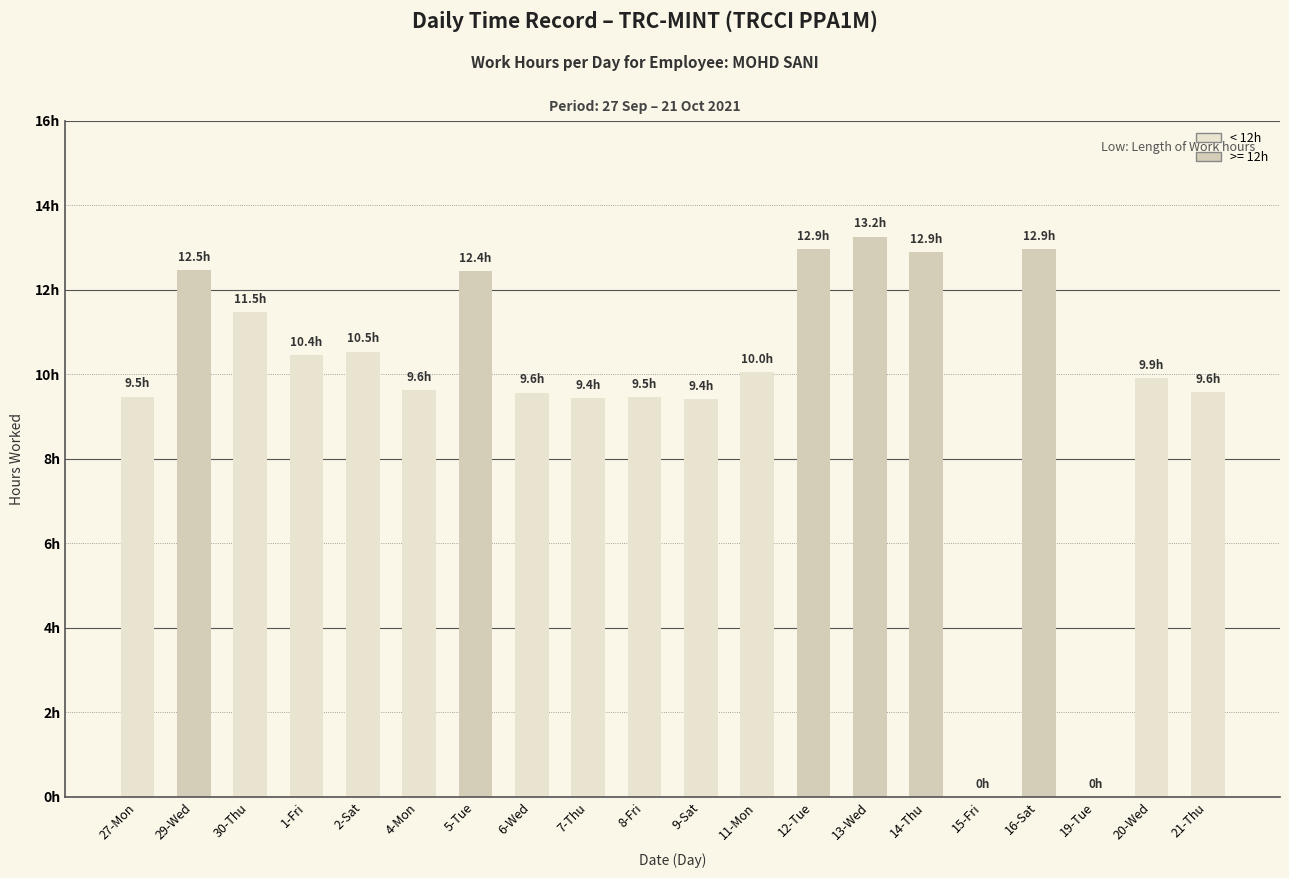

Between 8-Fri and 14-Thu, which is larger?

14-Thu